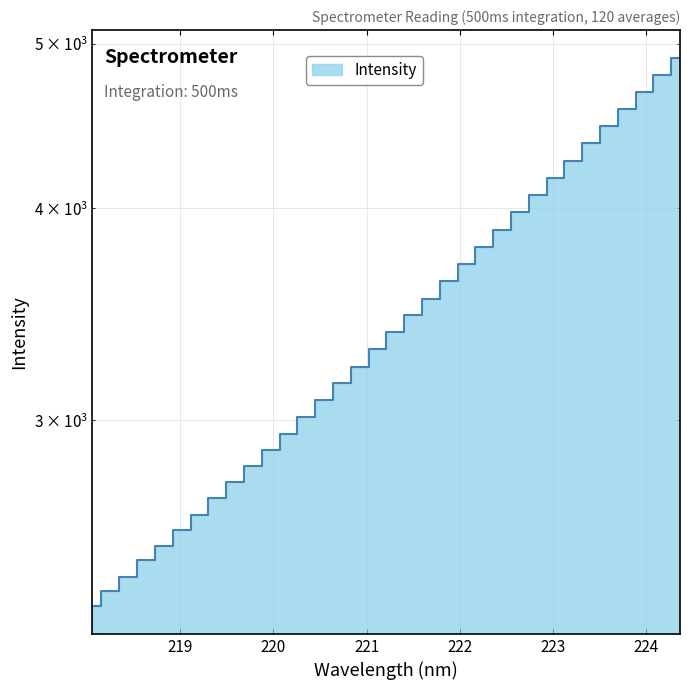

Reading right to left, what are all the values shown in this chart?

4908.2	4795.2	4685.1	4578.0	4470.6	4368.2	4267.3	4170.2	4072.6	3979.4	3886.0	3795.5	3707.2	3622.3	3537.2	3459.2	3384.3	3304.8	3224.7	3156.4	3084.3	3013.3	2945.1	2879.9	2819.2	2759.1	2698.3	2640.0	2584.7	2529.0	2480.9	2426.1	2381.1	2330.6